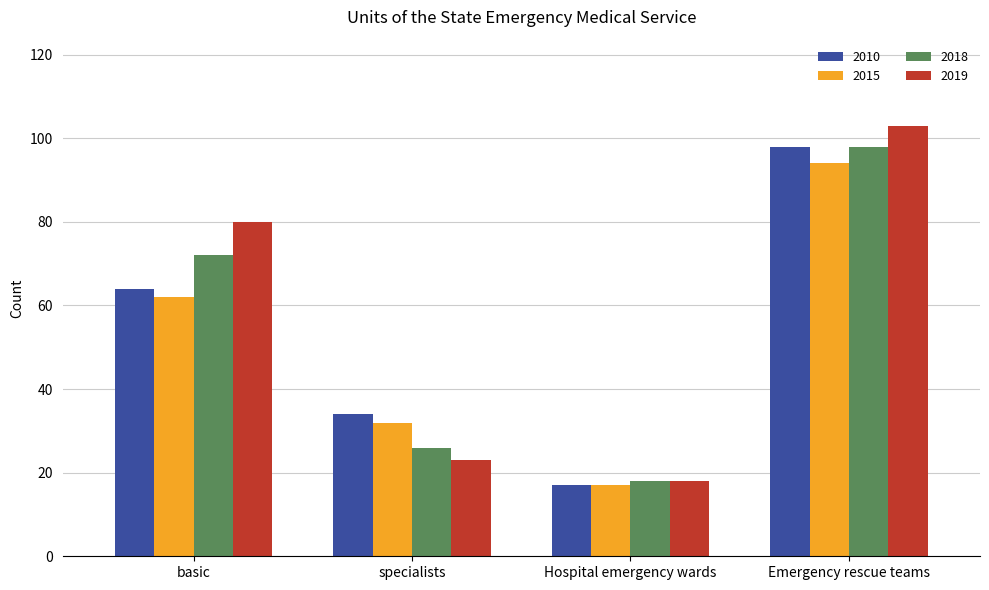

What is the label of the 3rd bar from the right?

specialists